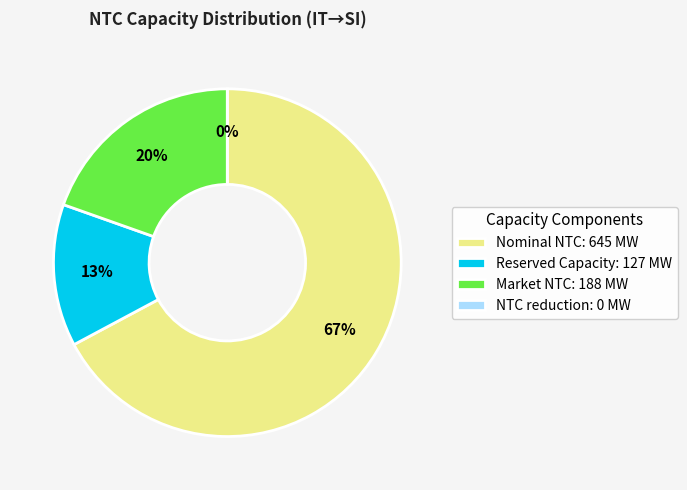

What is the change in value from Nominal NTC to Reserved Capacity?

-518